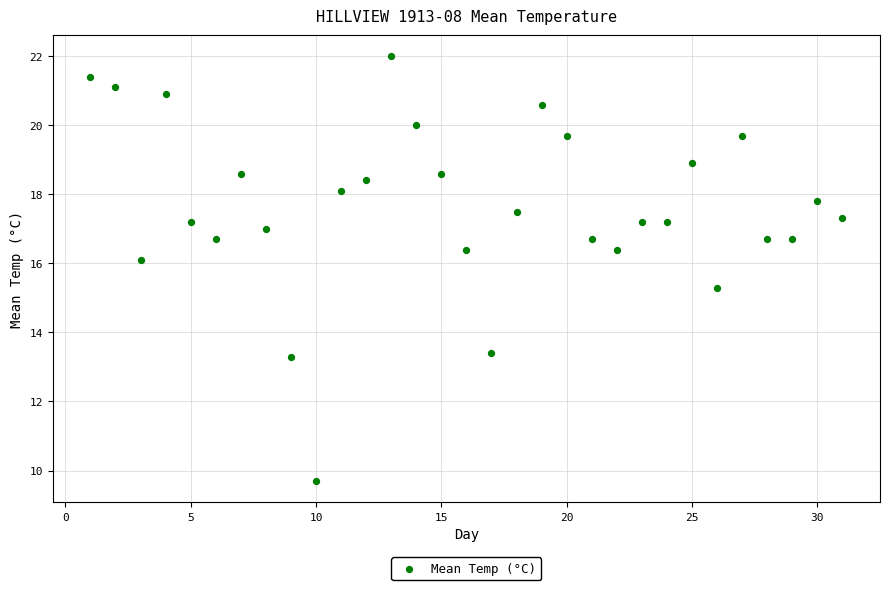

What Y value in the scatter plot is closest to 15?

15.3